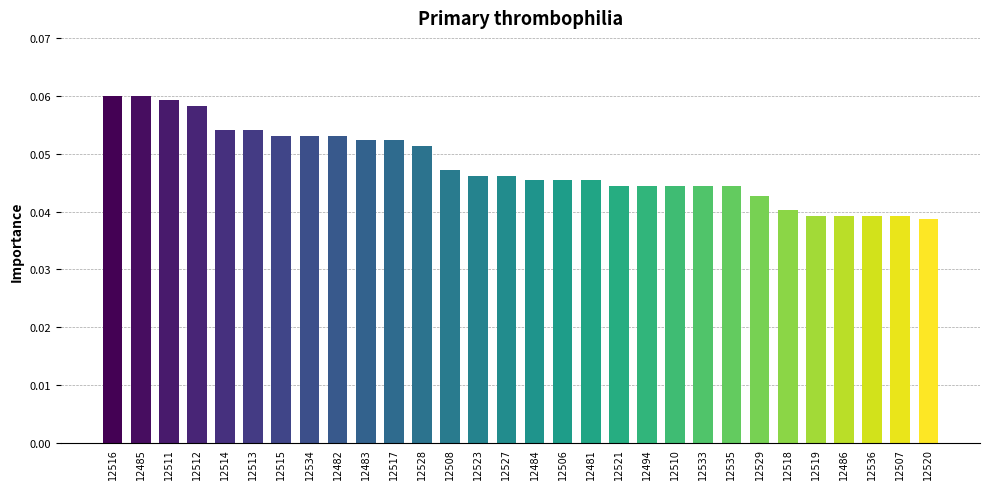

Between 12486 and 12483, which is larger?

12483